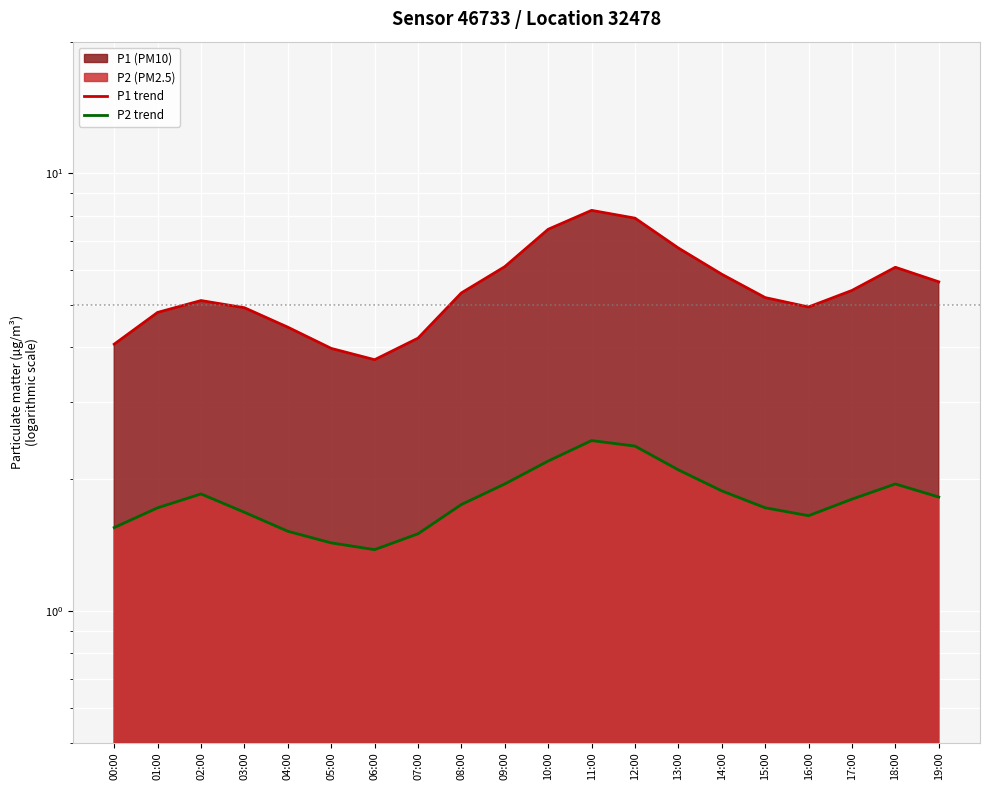

What is the sum of all P1 trend values?

110.3